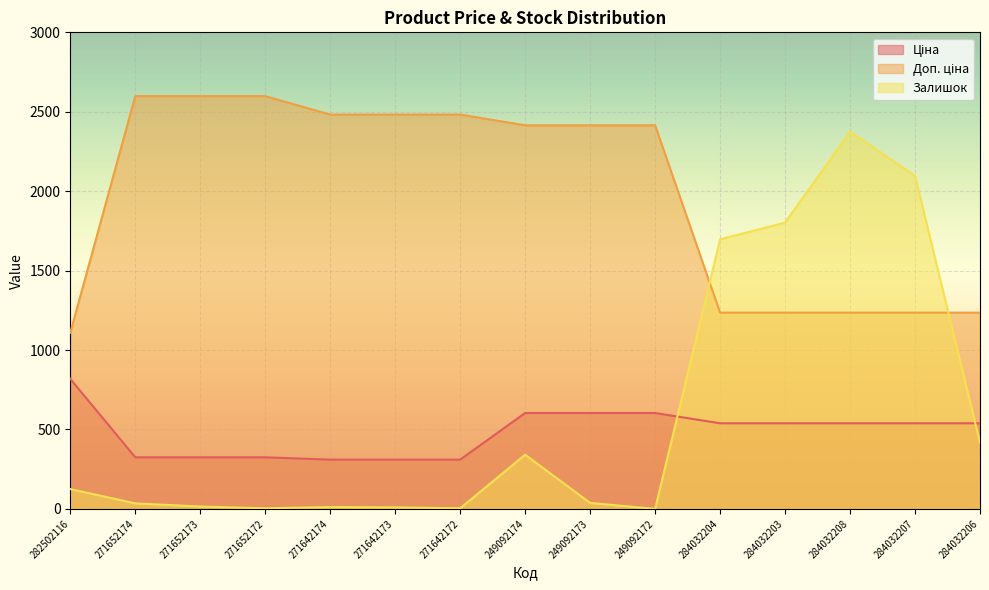

True or false: Ціна has more than 1 points higher than both neighbors.

False